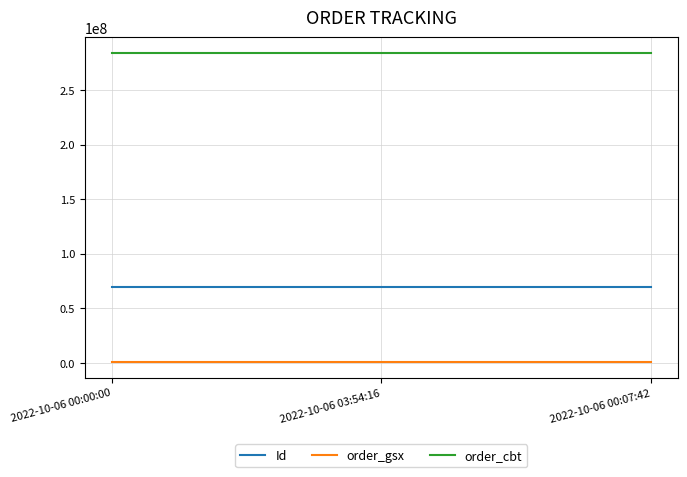

What is the minimum value shown in the chart?

539695